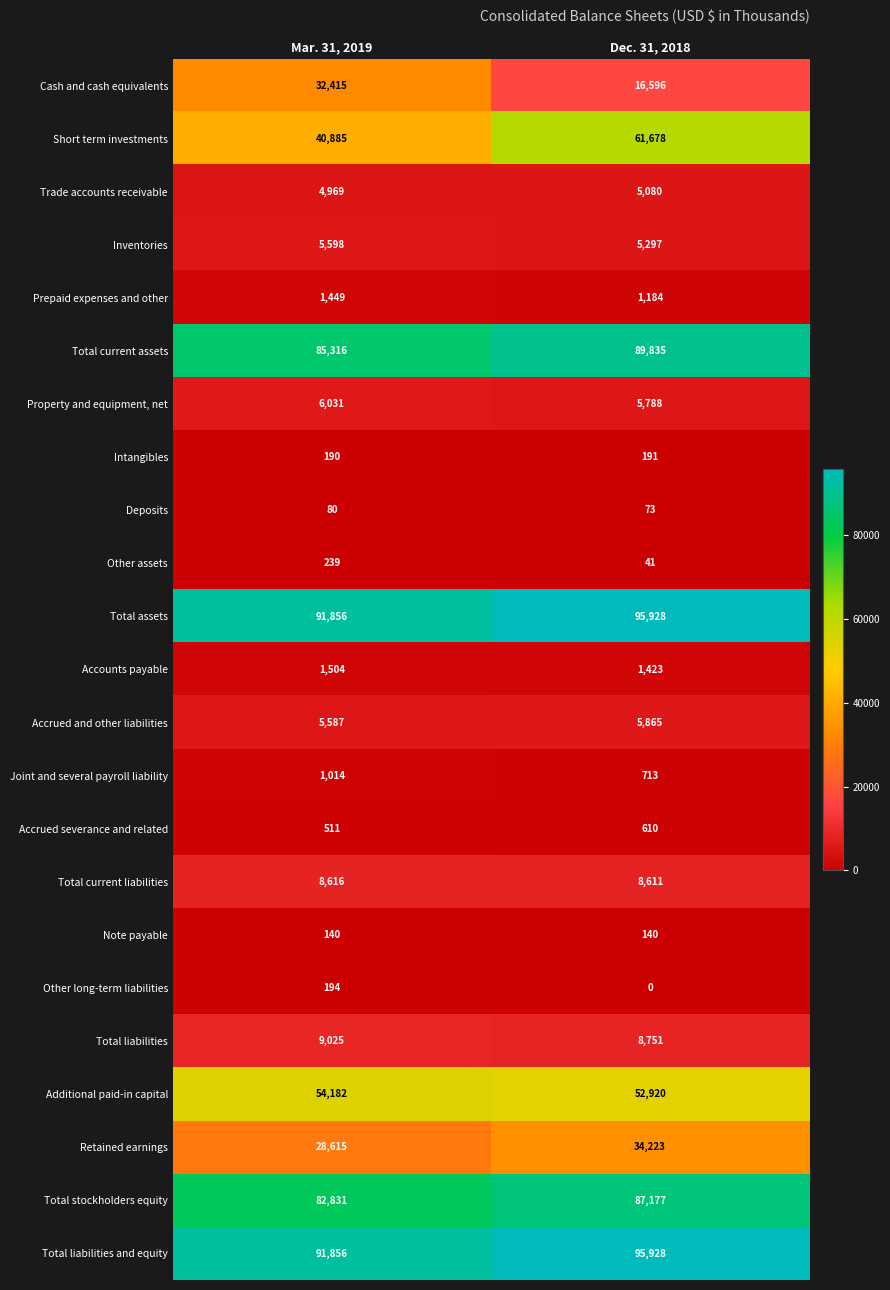

What value does the Trade accounts receivable series have at Dec. 31, 2018, to the nearest 10?

5080